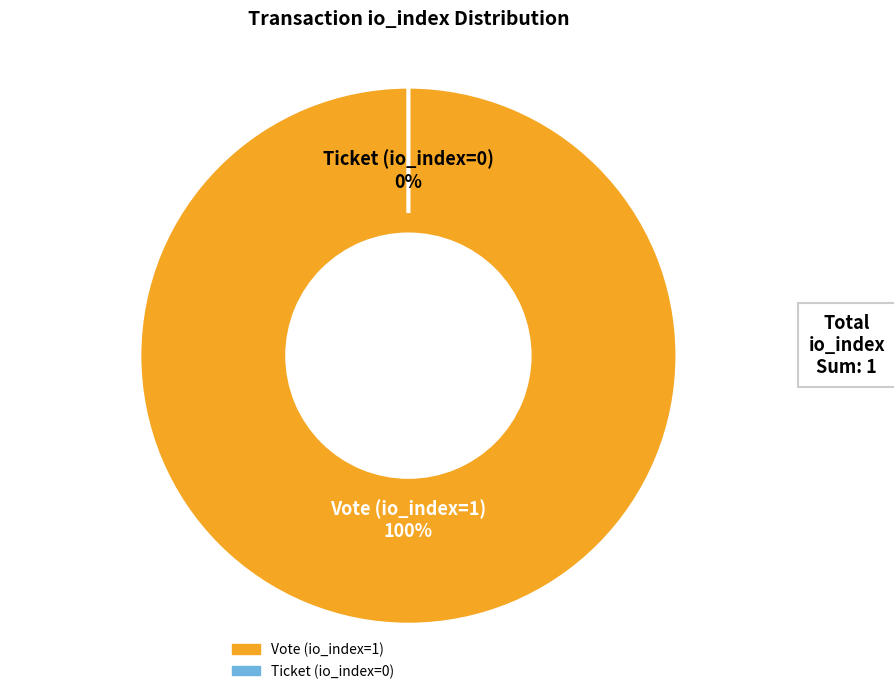

Is it true that Ticket (io_index=0) is 0% of the pie?

True